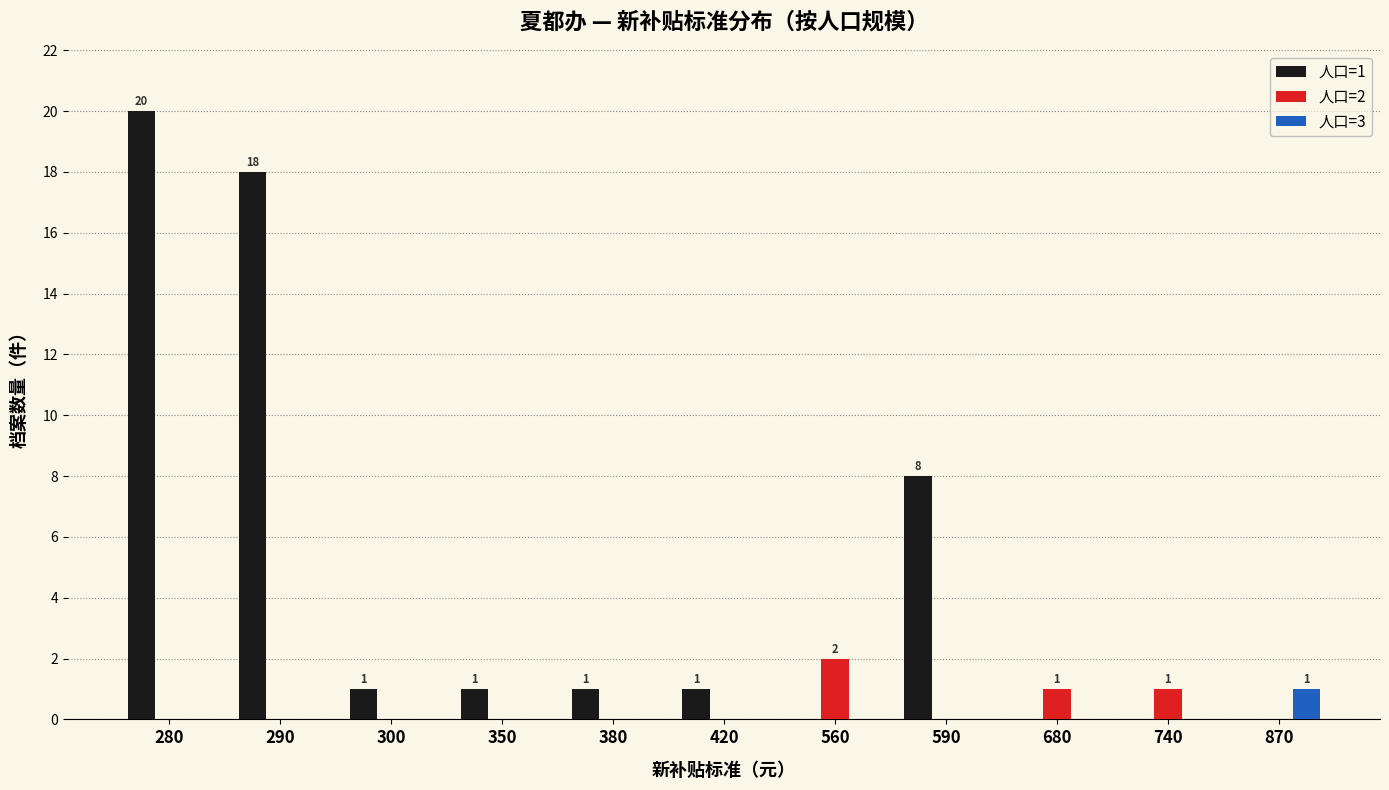

The 人口=1 series shows 2 at 420. True or false?

False